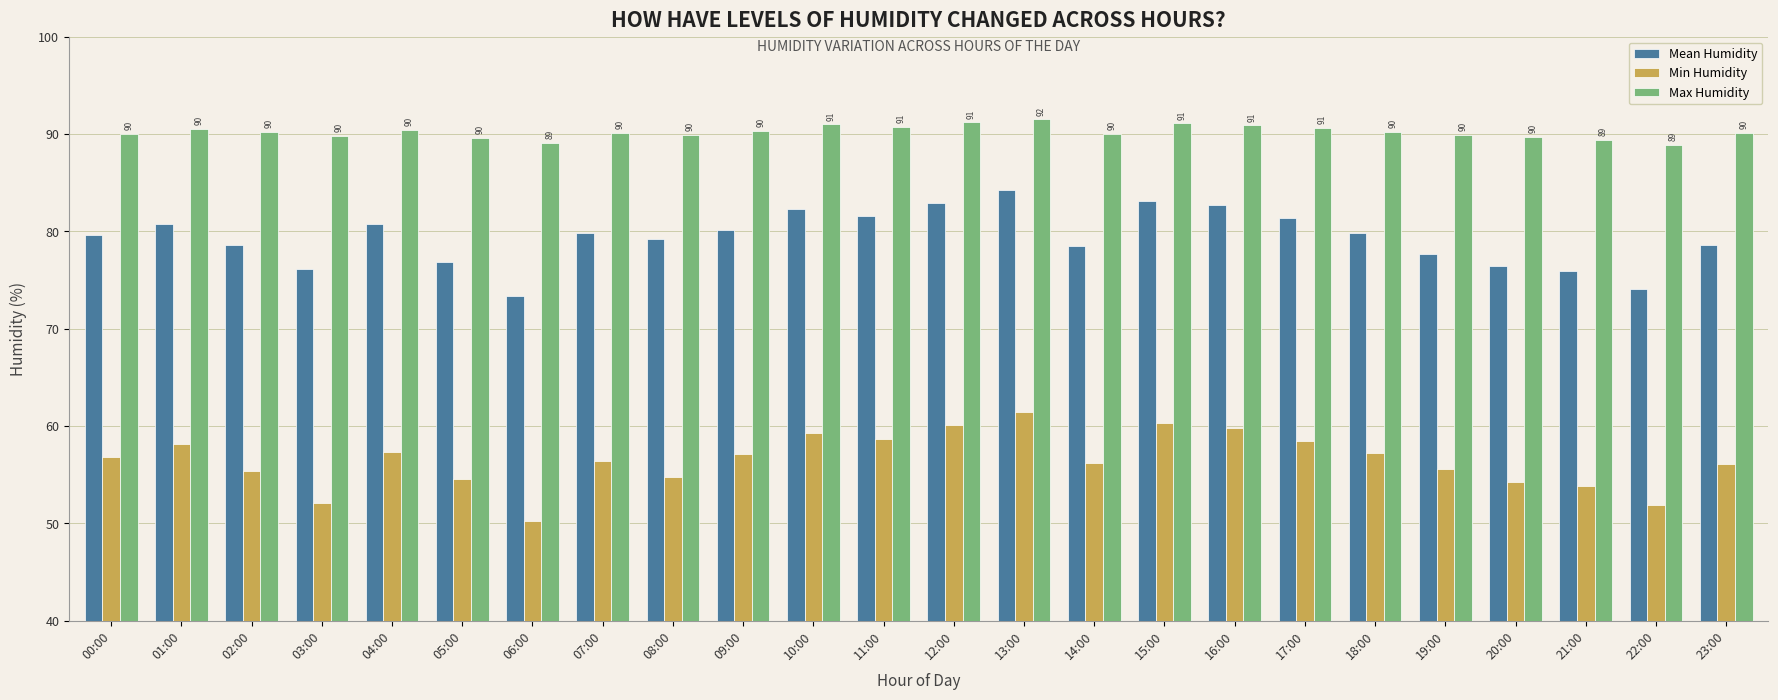

What is the value of the Min Humidity bar at the 10th from the left?

57.1